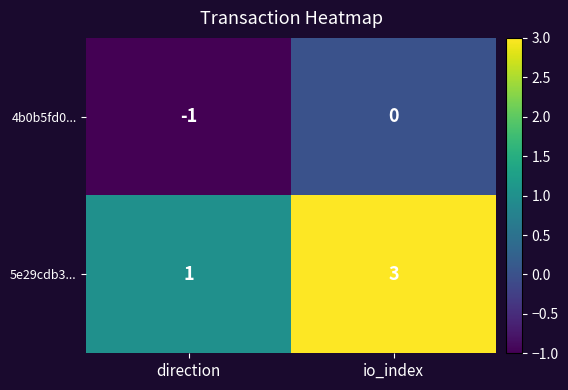

Which series has the widest spread of values?

5e29cdb3...